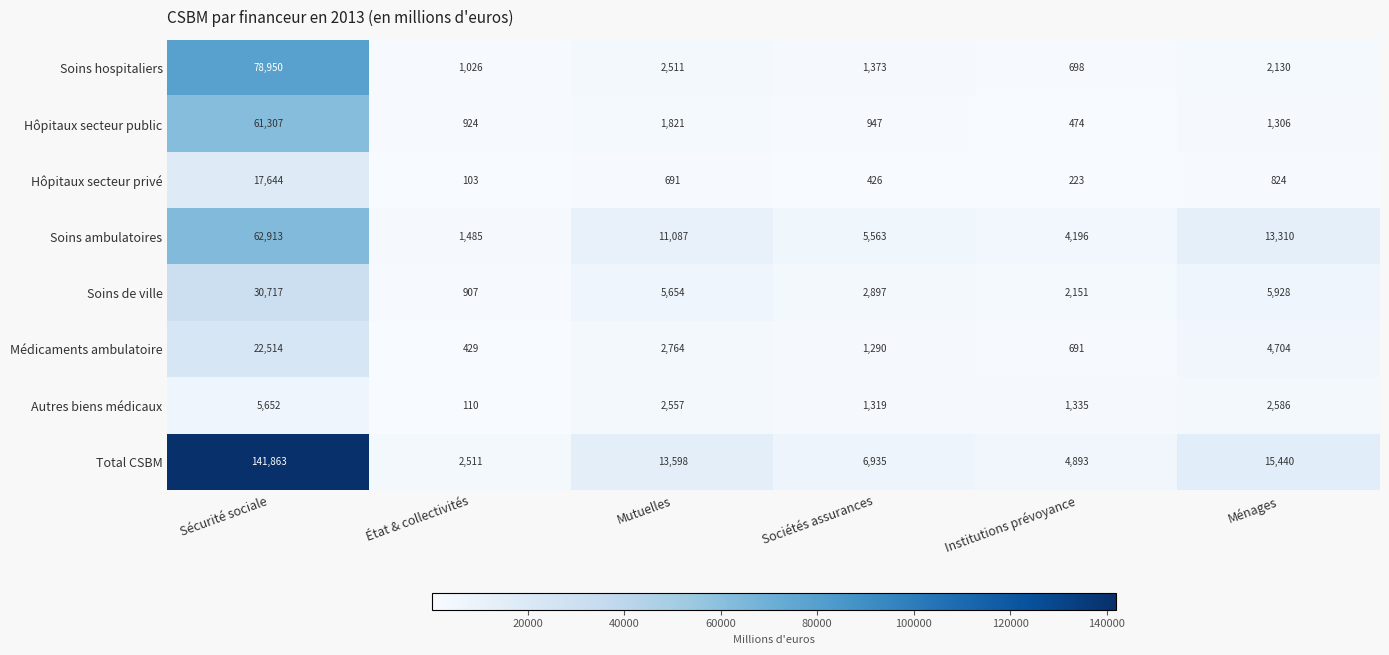

What is the total value across all series at Sécurité sociale?

421560